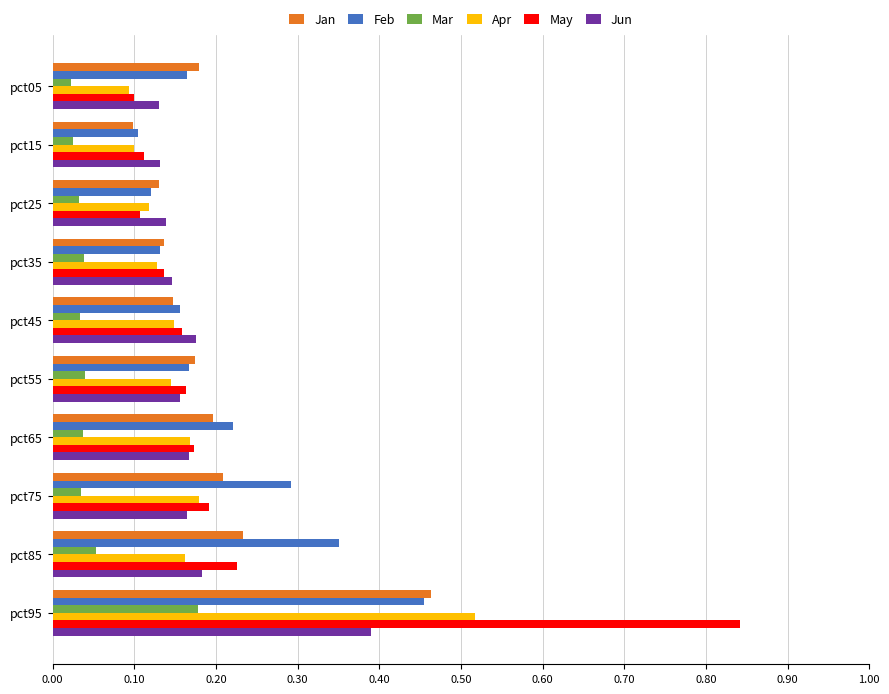

Which series changed the most between pct35 and pct75?

Feb